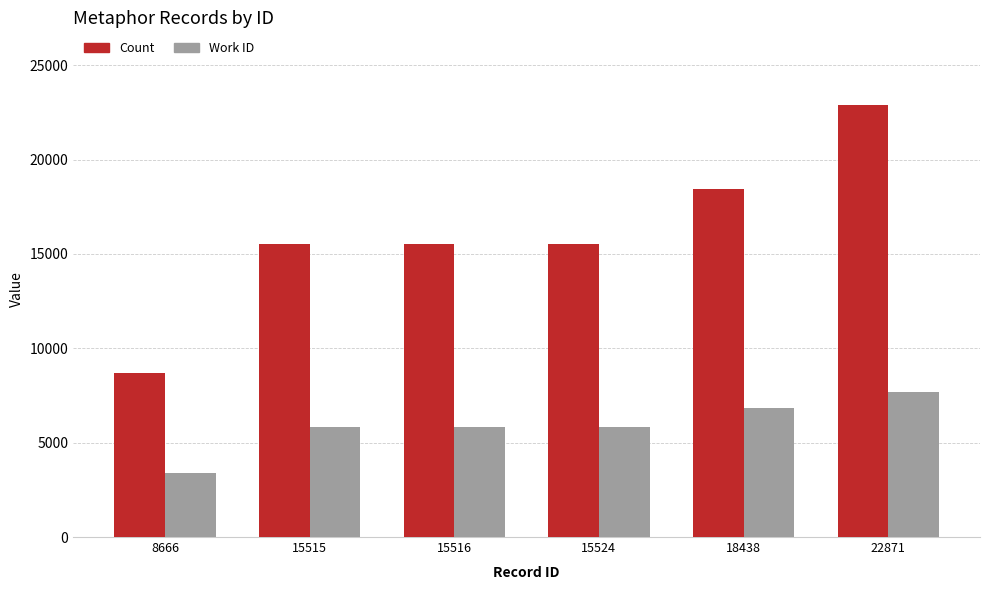

Are the bars horizontal?

No